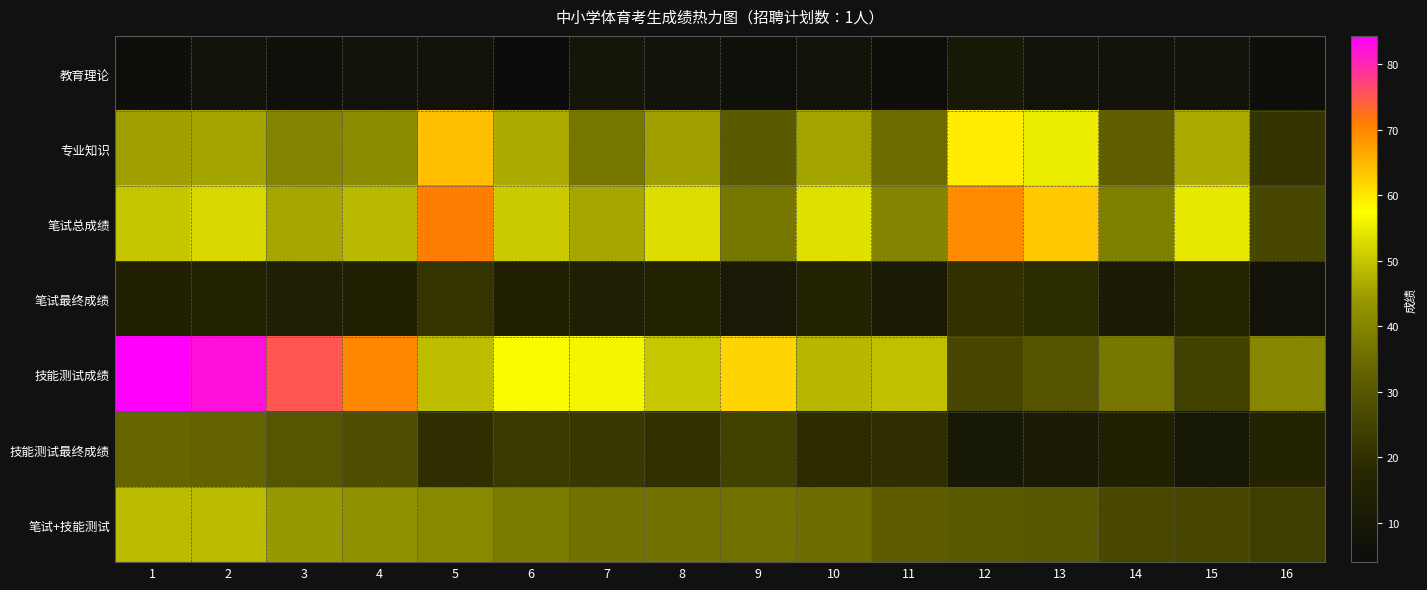

At how many categories does at least one series exceed 32?

16